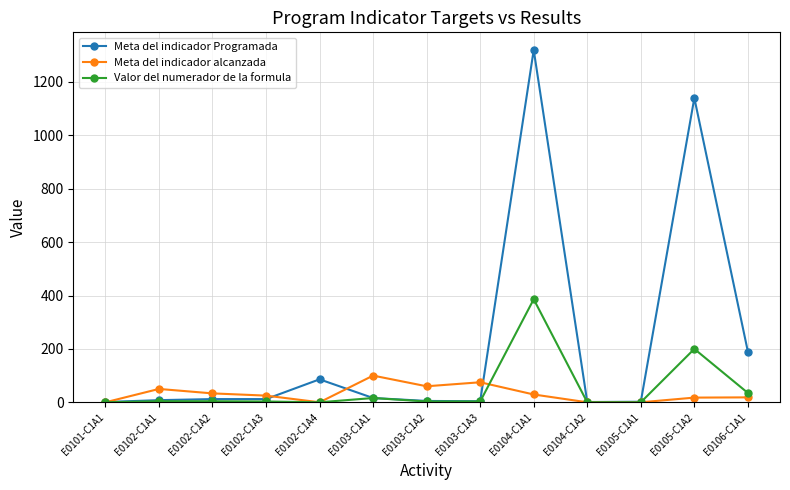

Rank the series at E0104-C1A1 from lowest to highest value.

Meta del indicador alcanzada, Valor del numerador de la formula, Meta del indicador Programada